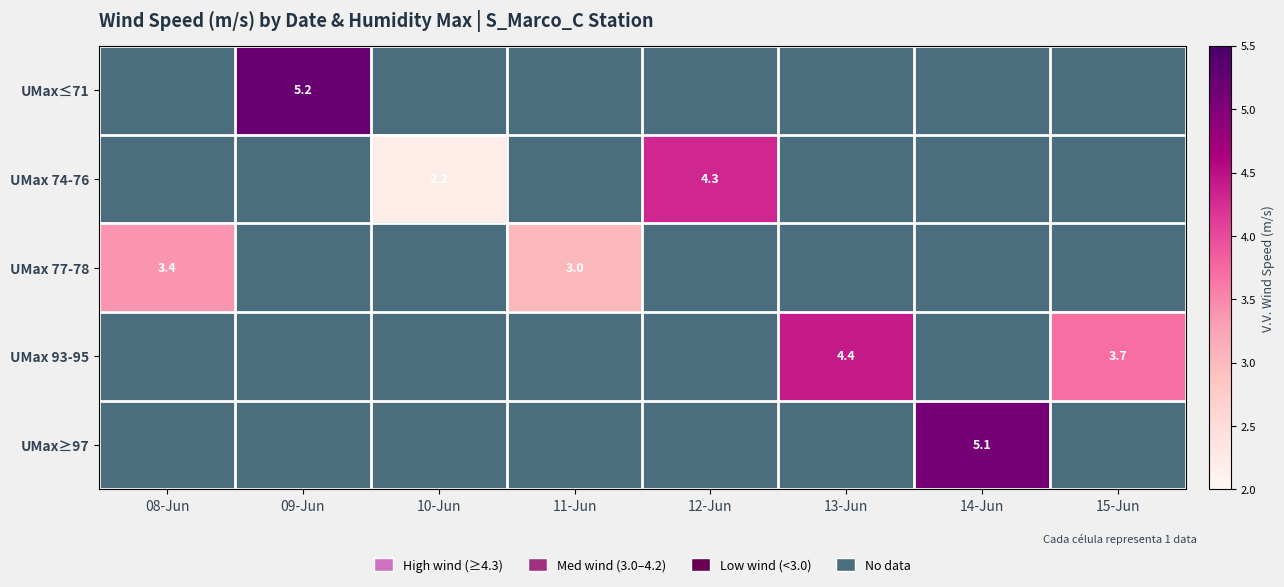

True or false: UMax 77-78 has a value of 3.0 at 11-Jun.

True